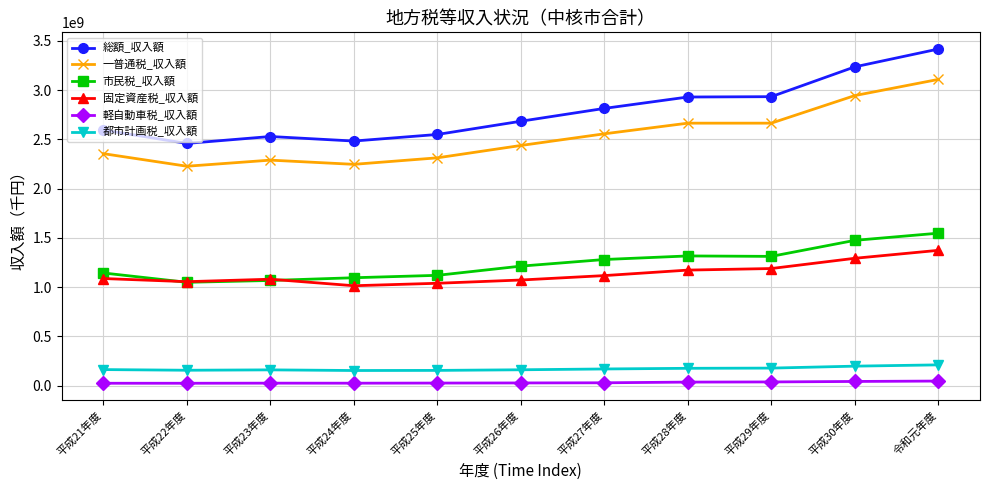

Which series has the largest total across all categories?

総額_収入額